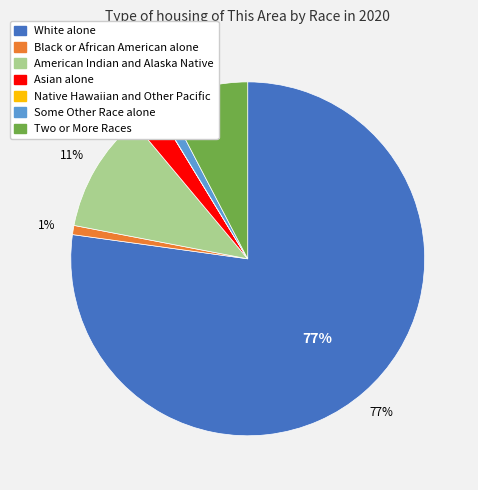

To the nearest percent, what is the combined percentage of Black or African American alone and Native Hawaiian and Other Pacific?

1%